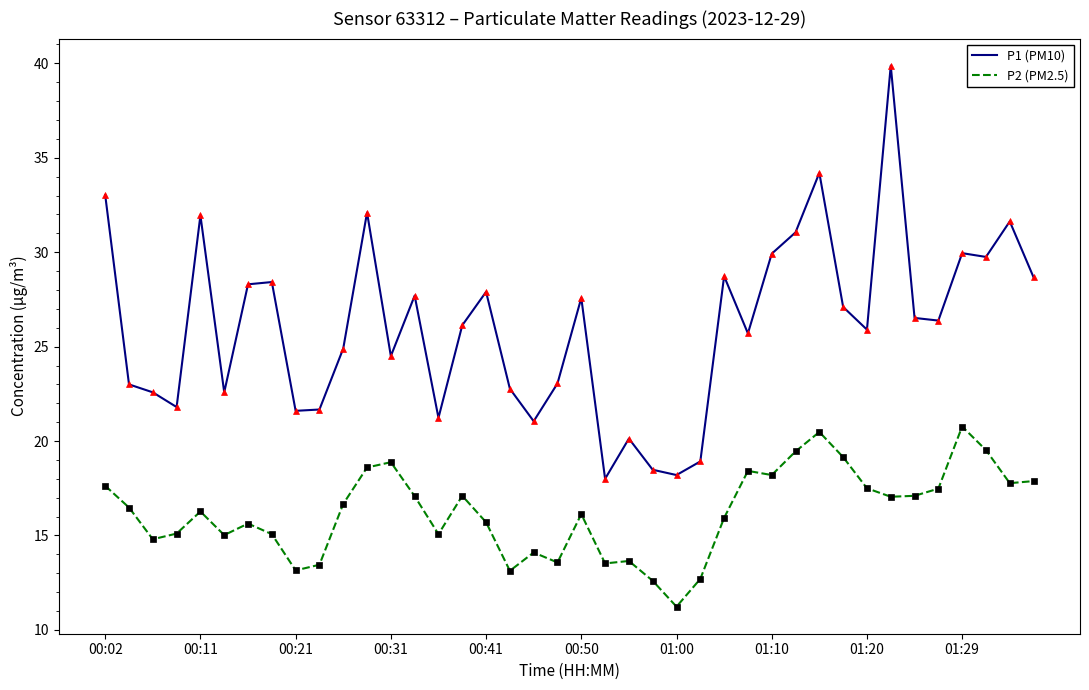

What is the maximum value for P1 (PM10)?

39.9